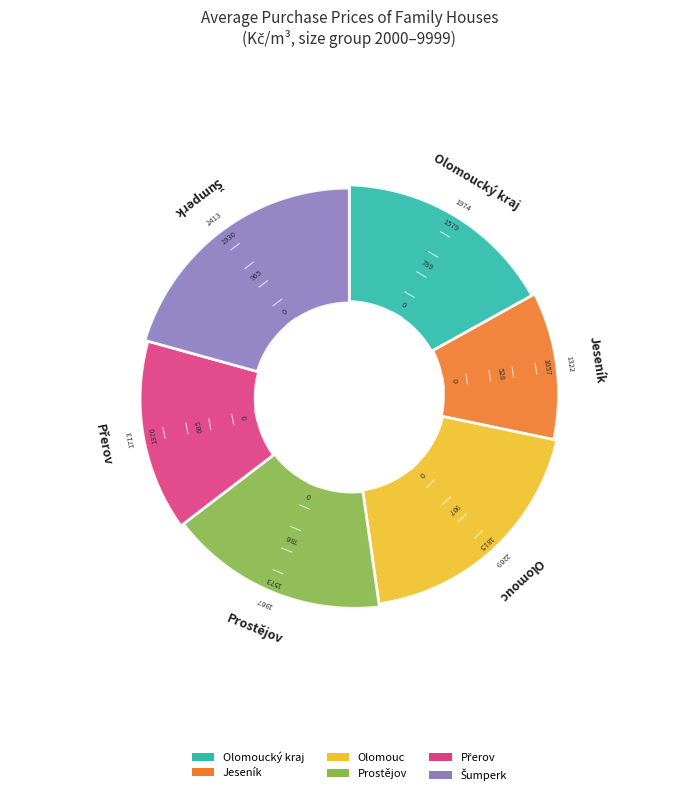

Is it true that Olomoucký kraj is 29% of the pie?

False